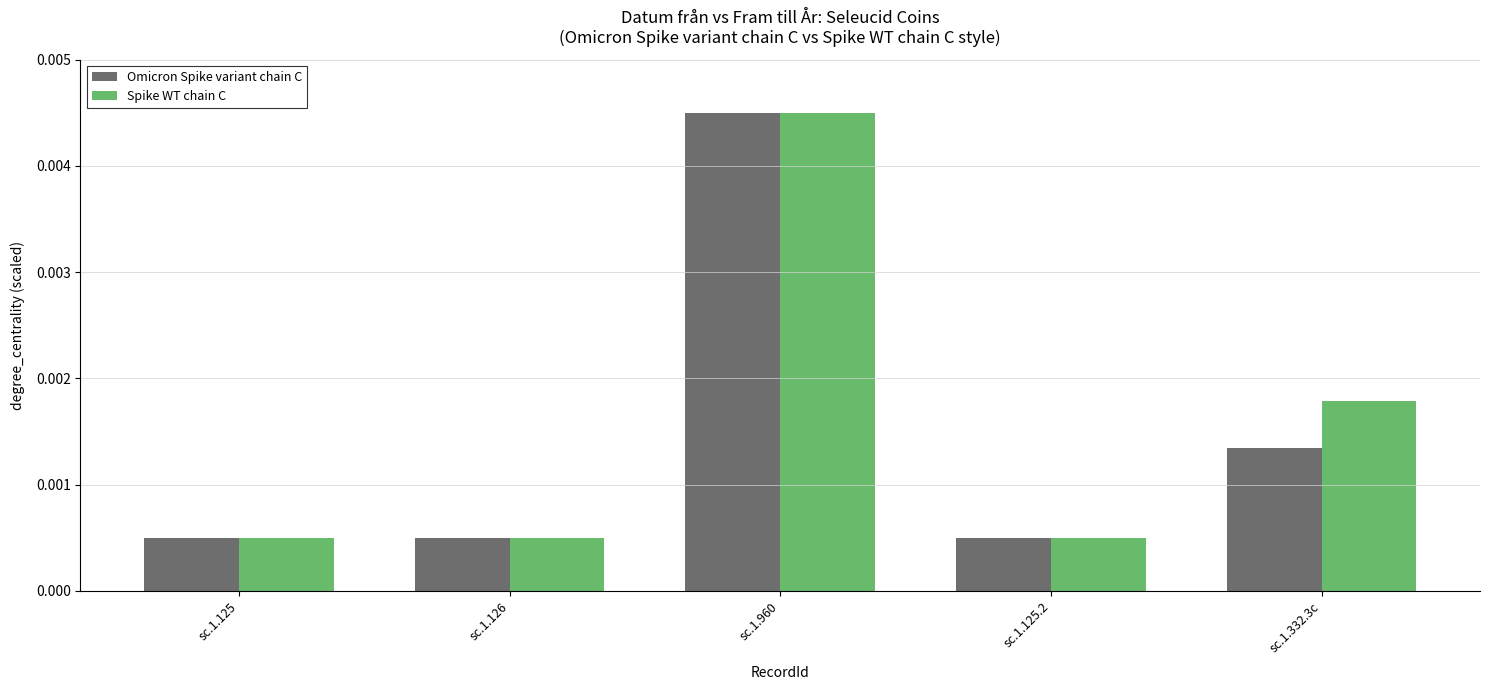

What is the label of the 5th bar from the right?

sc.1.125